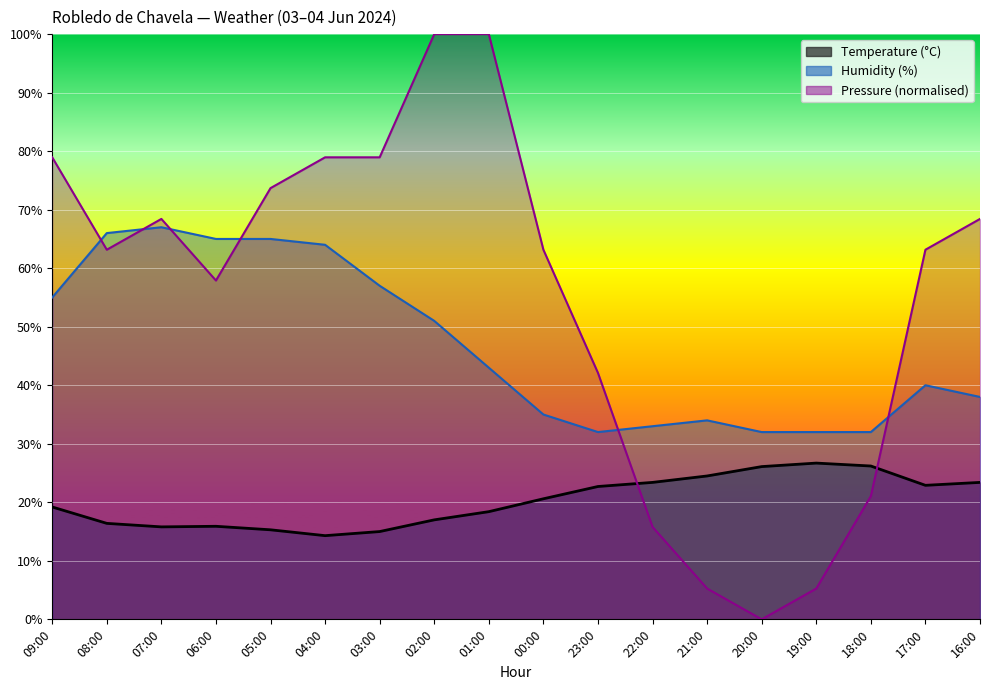

What is the sum of all Pressure (hPa_offset) values?

984.2